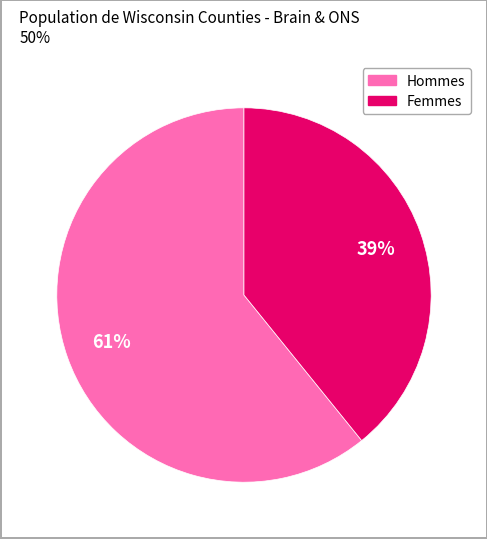

To the nearest percent, what is the difference between the largest and smallest slice percentages?

22%